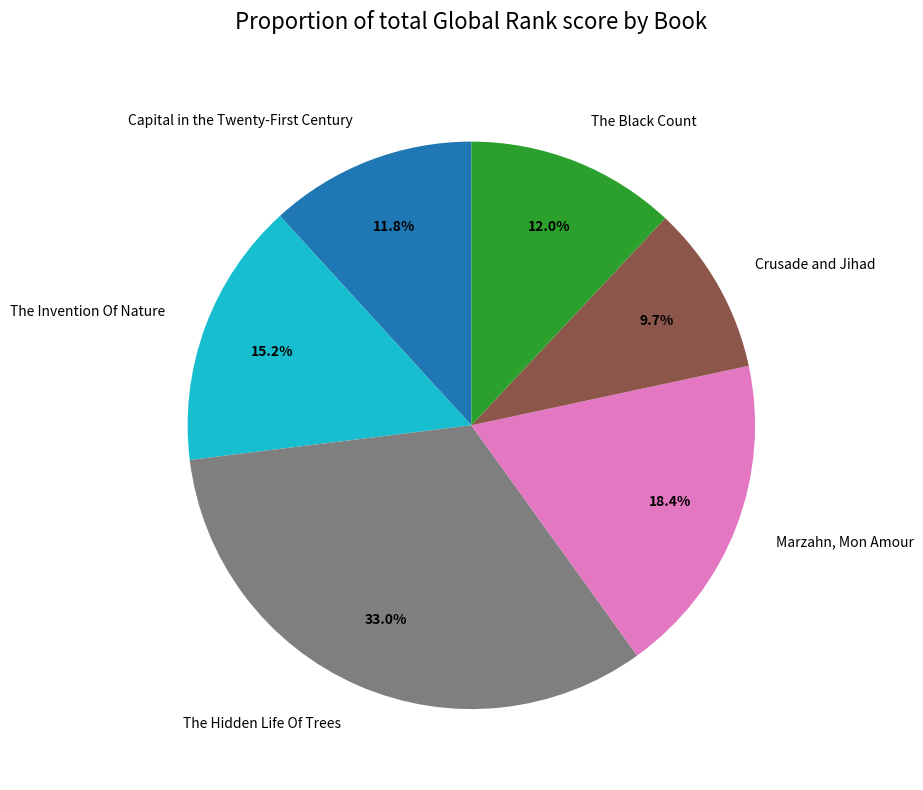

Is it true that The Hidden Life Of Trees is 27% of the pie?

False